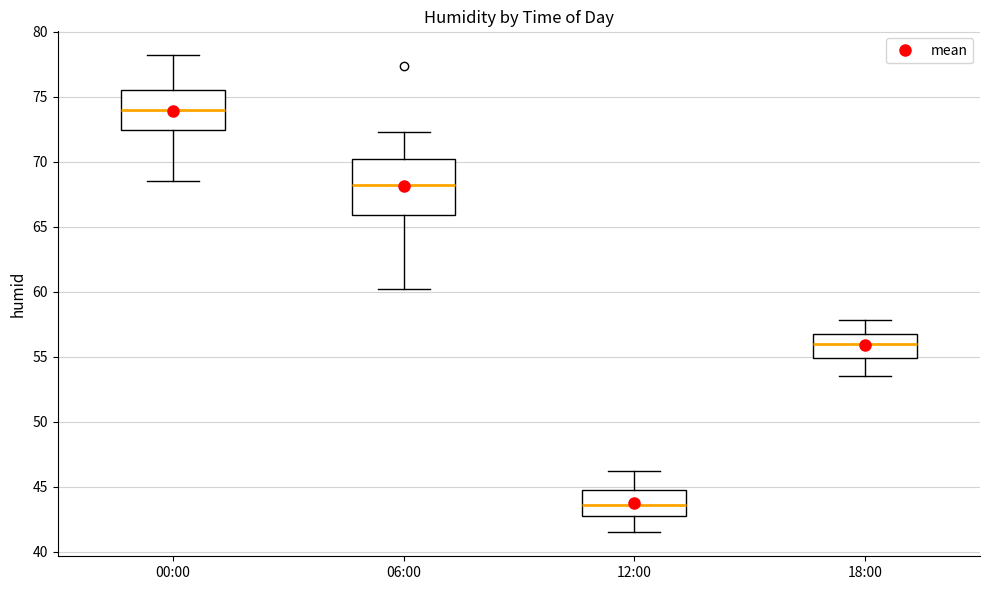

Reading left to right, transcribe this box plot: for each box, give where its median line is, the range the box spans, and where its two whiskers end, as read against the y-axis. The values are not printed on the chart, so give them approximately, as read against the axis.

00:00: median 74.0, box 72.5 to 75.5, whiskers 68.5 to 78.0
06:00: median 68.5, box 66.0 to 70.5, whiskers 60.0 to 72.5
12:00: median 43.5, box 42.5 to 45.0, whiskers 41.5 to 46.0
18:00: median 56.0, box 55.0 to 57.0, whiskers 53.5 to 58.0